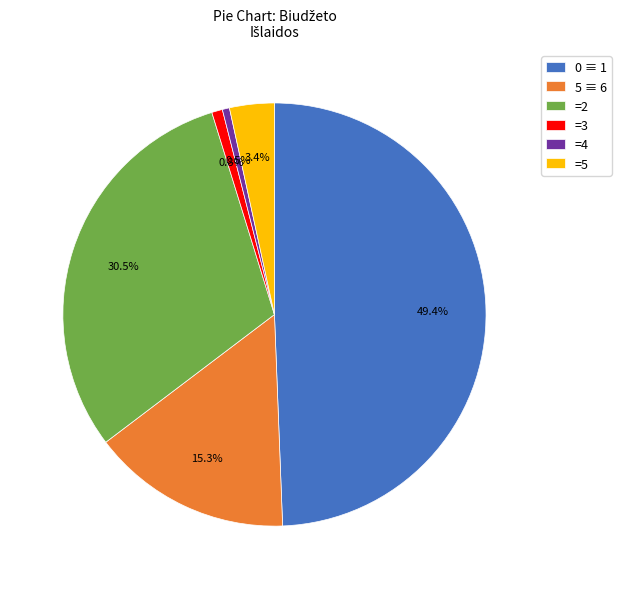

Does any single category account for the majority?

No